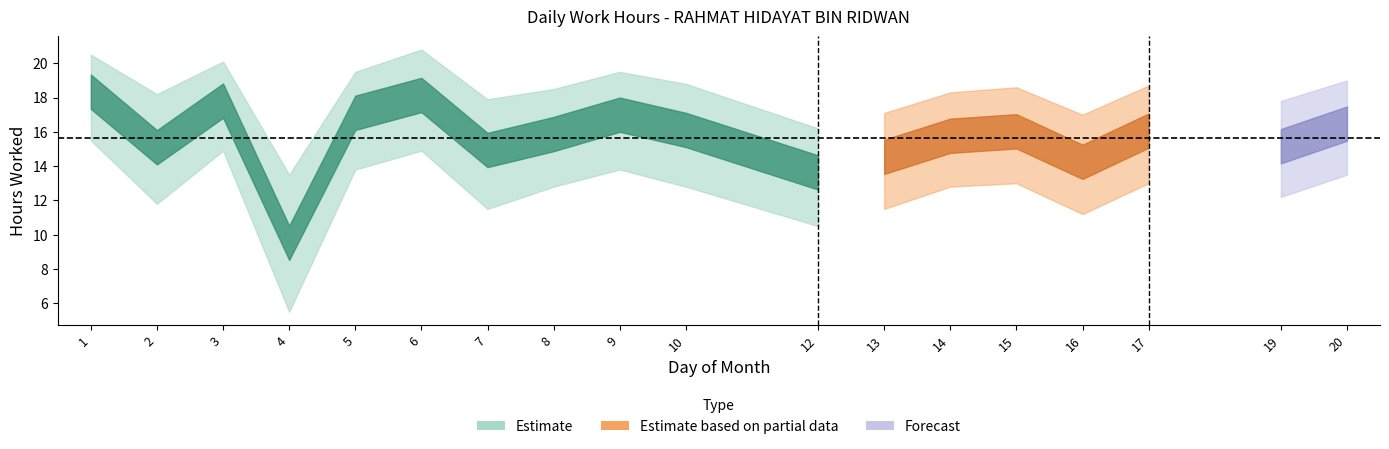

Rank the categories by value from lowest to highest.

4, 12, 16, 13, 7, 2, 19, 14, 8, 15, 17, 10, 20, 9, 5, 3, 6, 1